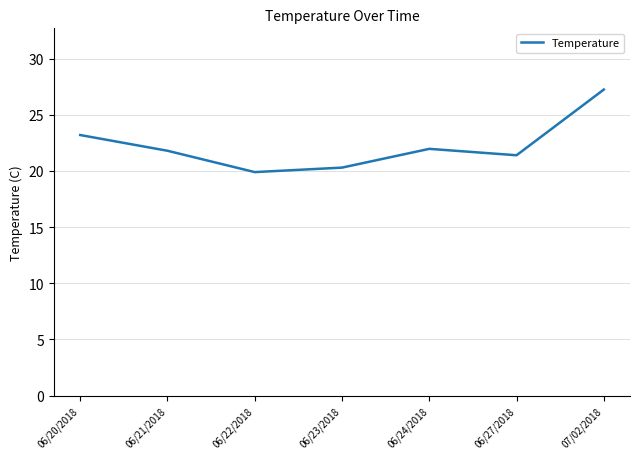

Which has a higher value, 06/21/2018 or 06/23/2018?

06/21/2018